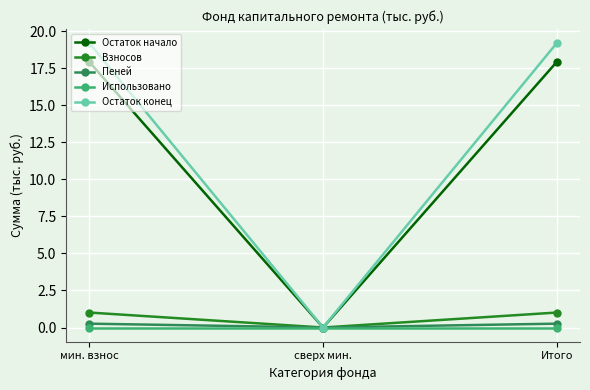

What position from the right is сверх мин.?

2